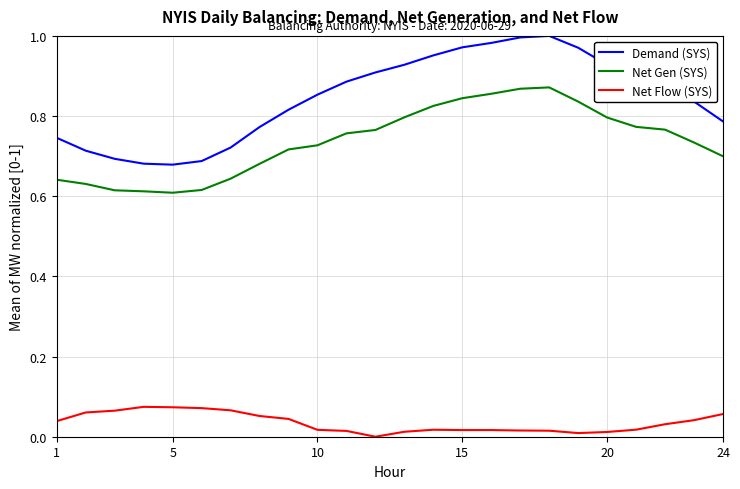

Which series has the largest total across all categories?

Demand (SYS)